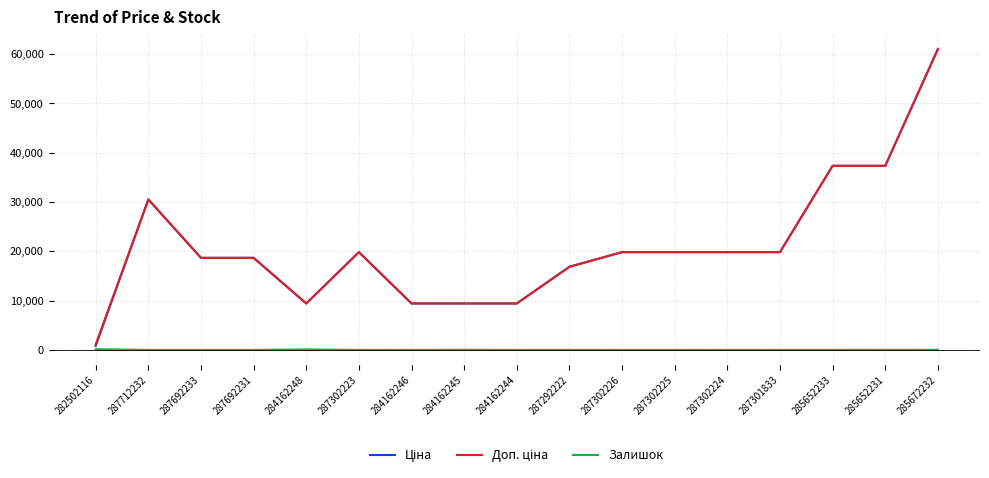

Is this an area chart (filled region under the line)?

No